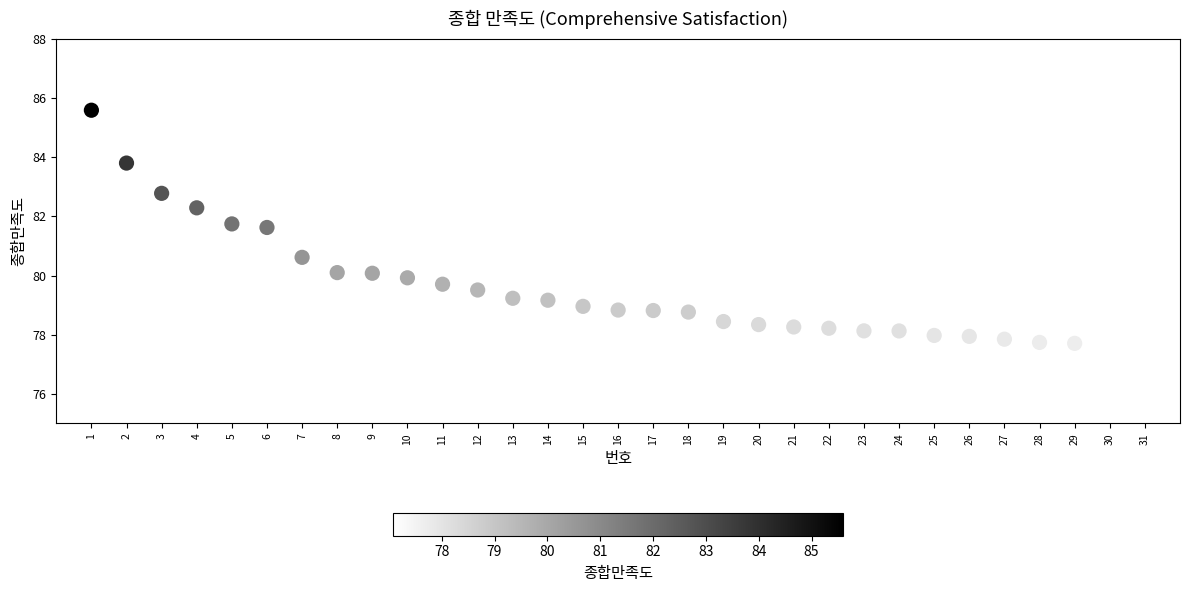

What is the range of X values (max minus min)?

30.0